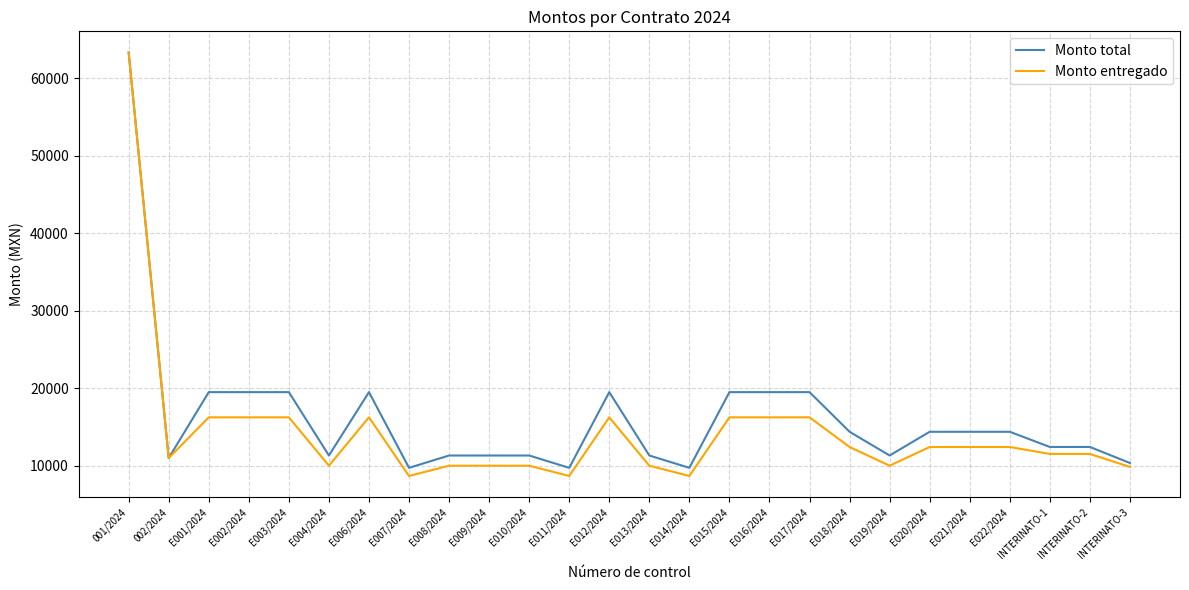

What is the smallest value displayed?

8685.6